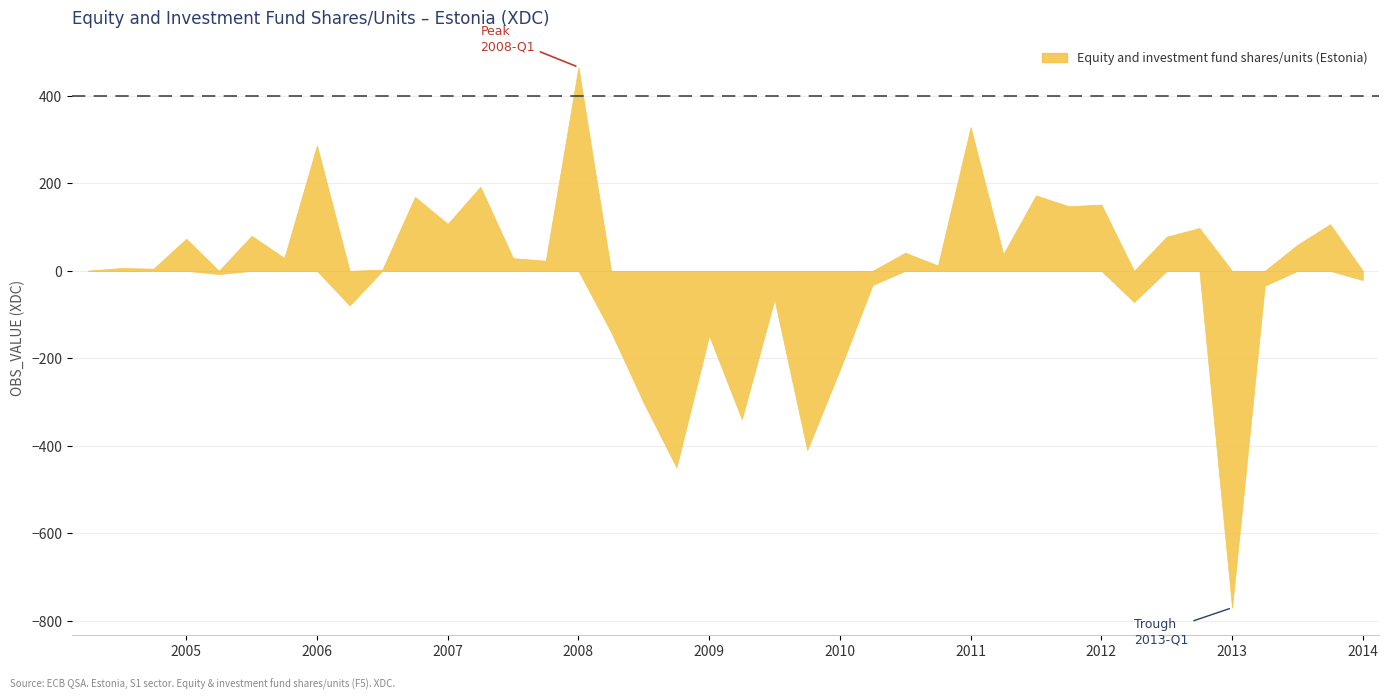

What is the value of the 16th point from the left?

465.4